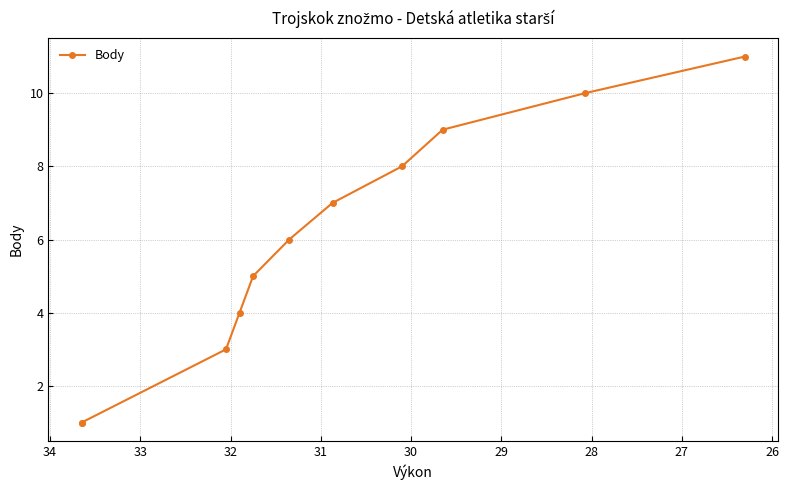

Is it true that the value at 30 is 2?

False